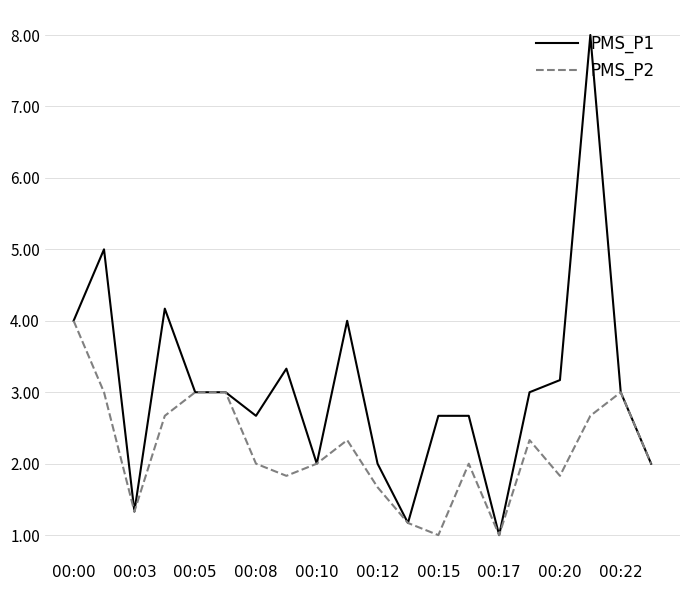

Which series has the largest total across all categories?

PMS_P1